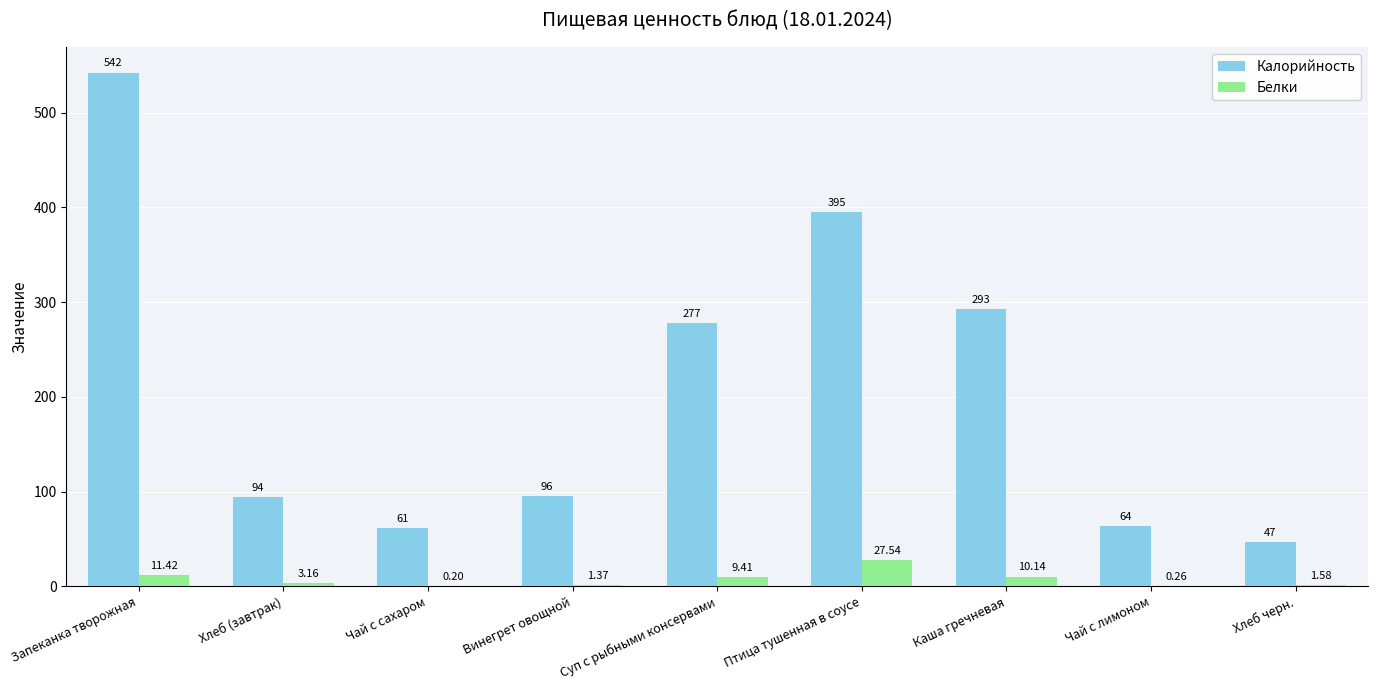

Which series has the largest total across all categories?

Калорийность